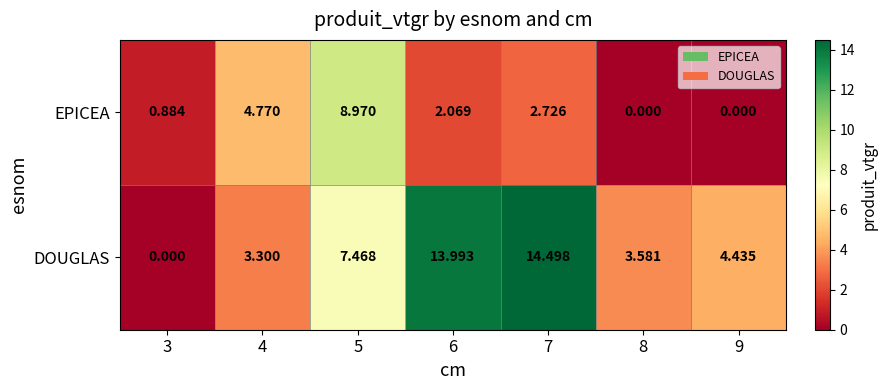

Which series has the largest range (max minus min)?

DOUGLAS